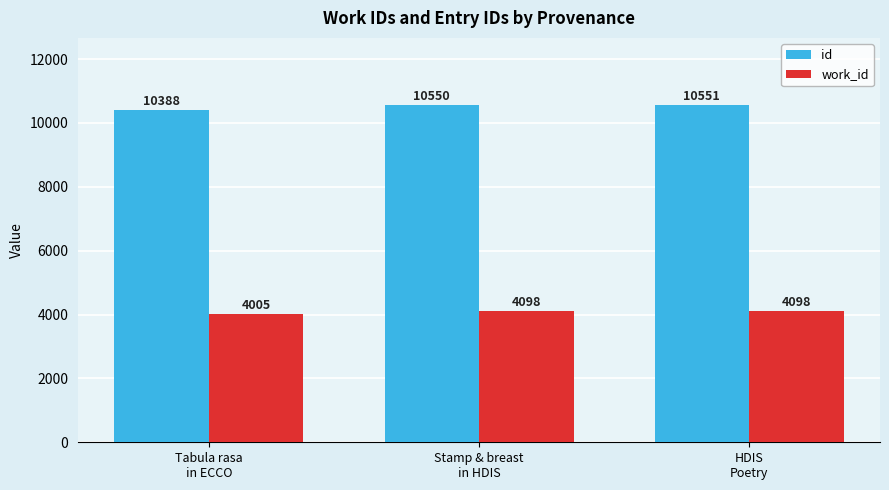

At which label is work_id closest to 4051?

Tabula rasa
in ECCO